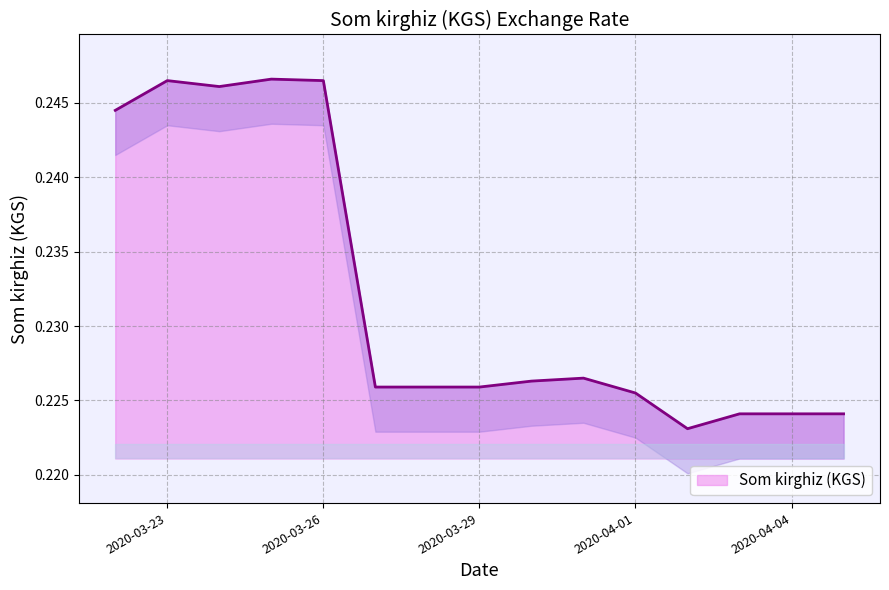

How many points are lower than both their immediate neighbors (excluding endpoints)?

2